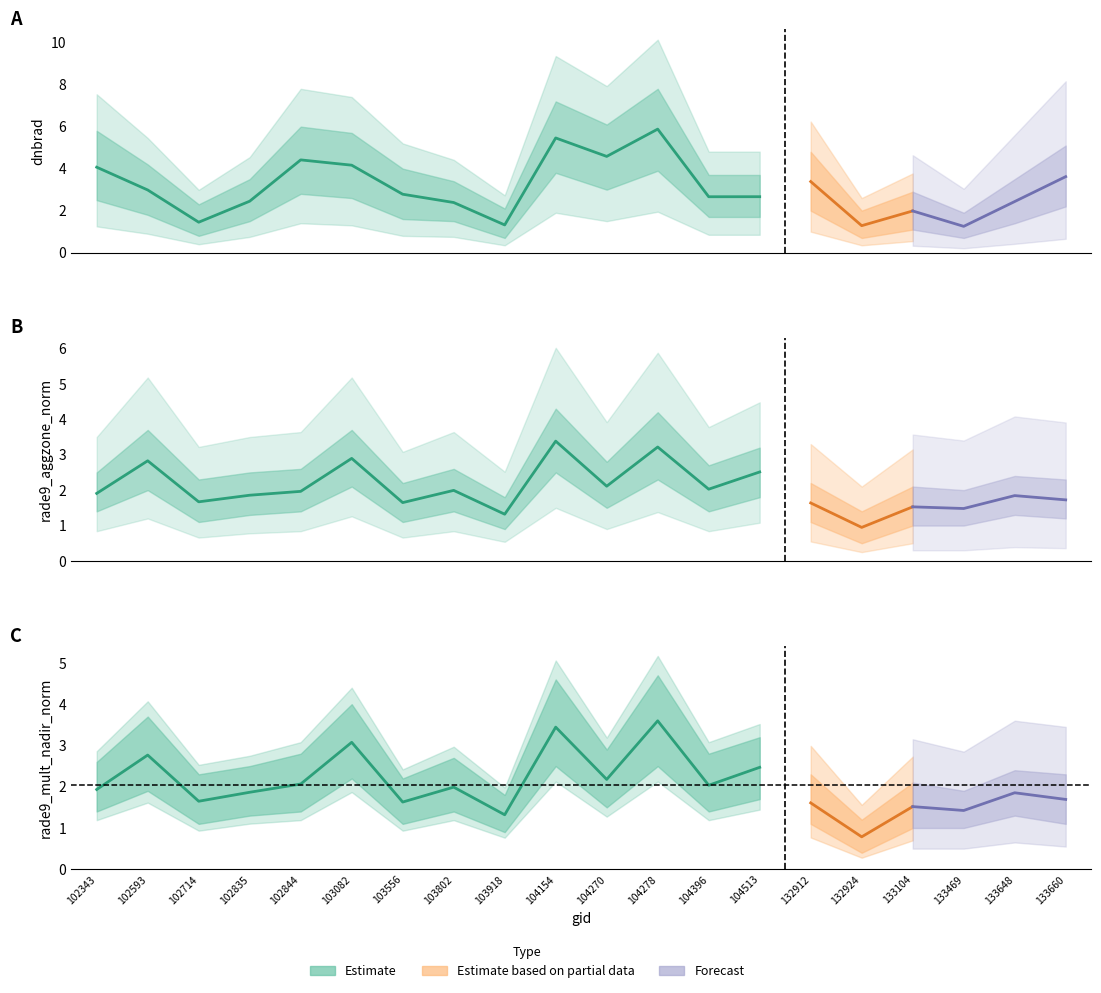

Which series changed the most between 104396 and 132924?

dnbrad